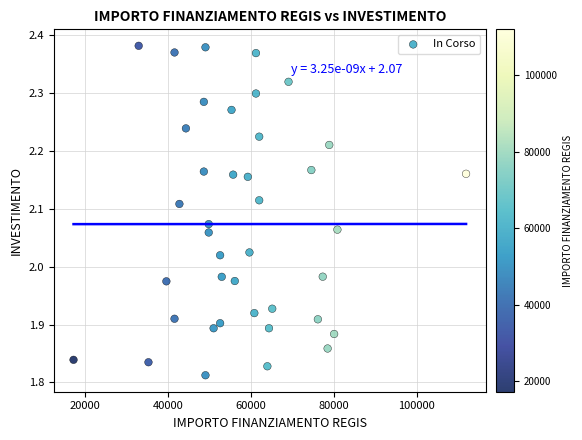

What is the range of Y values (max minus min)?

0.6